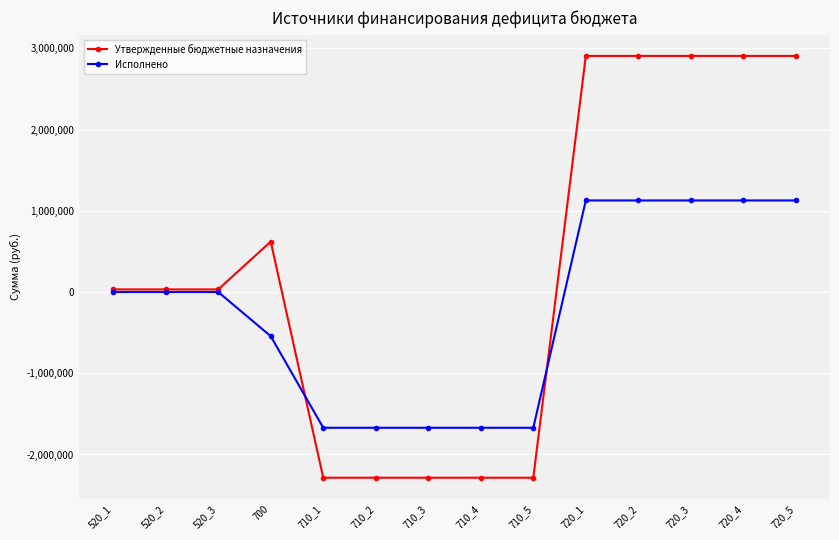

What are all the series names shown in the legend?

Утвержденные бюджетные назначения, Исполнено